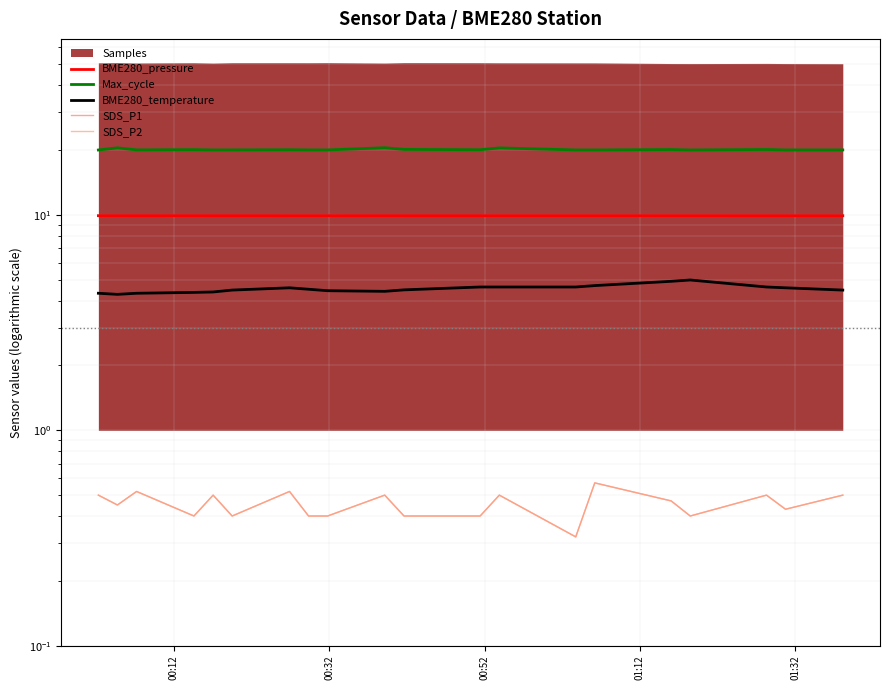

Rank the series by their maximum value, from lowest to highest.

SDS_P1, SDS_P2, BME280_temperature, BME280_pressure, Max_cycle